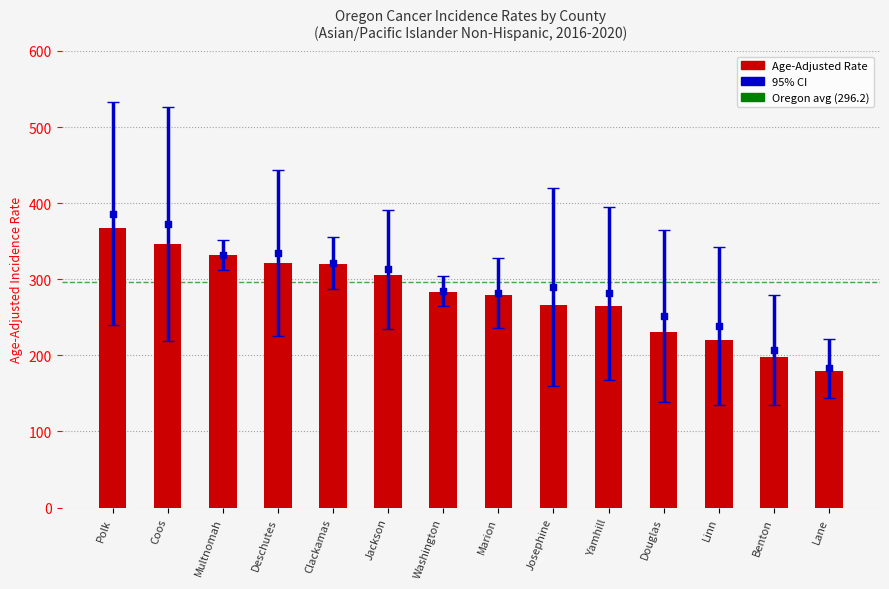

Which series reaches the minimum Y coordinate?

Lower 95% CI